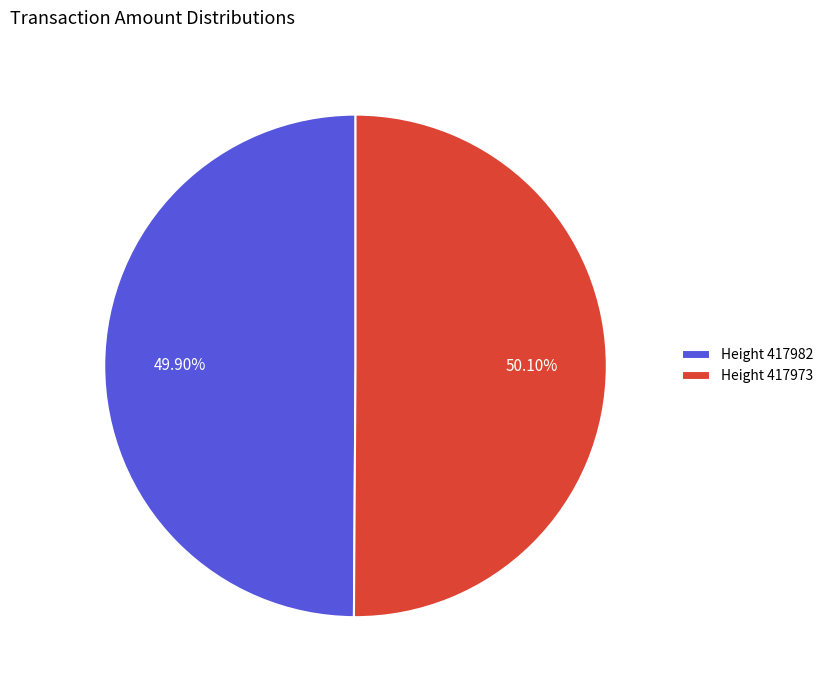

What is the ratio of the value at Height 417973 to the value at Height 417982?

1.0